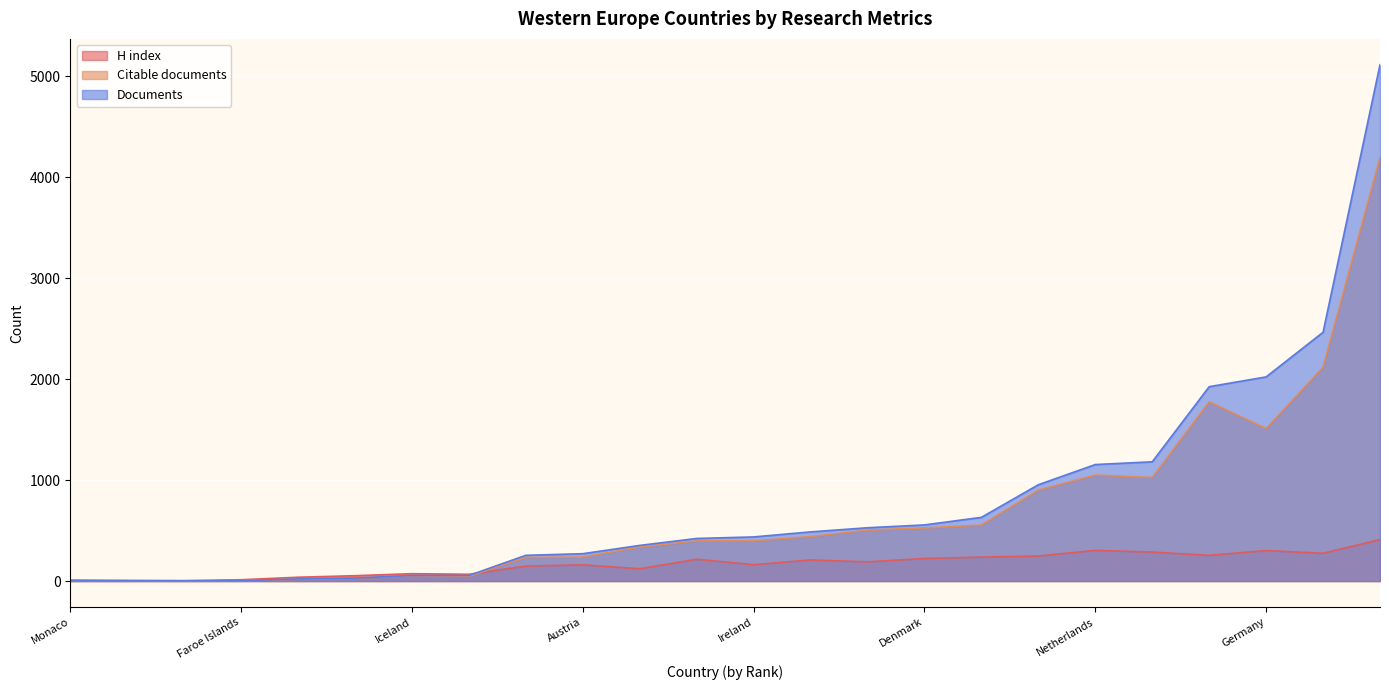

List the series in order of their peak value, highest first.

Documents, Citable documents, H index